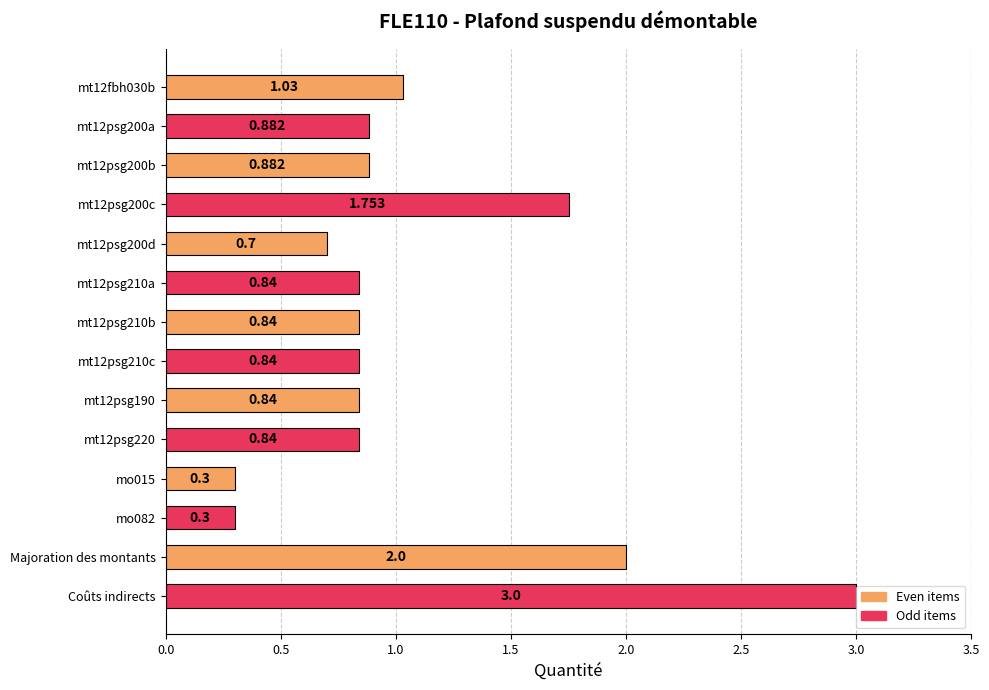

Which category has the highest value across all series?

Coûts indirects